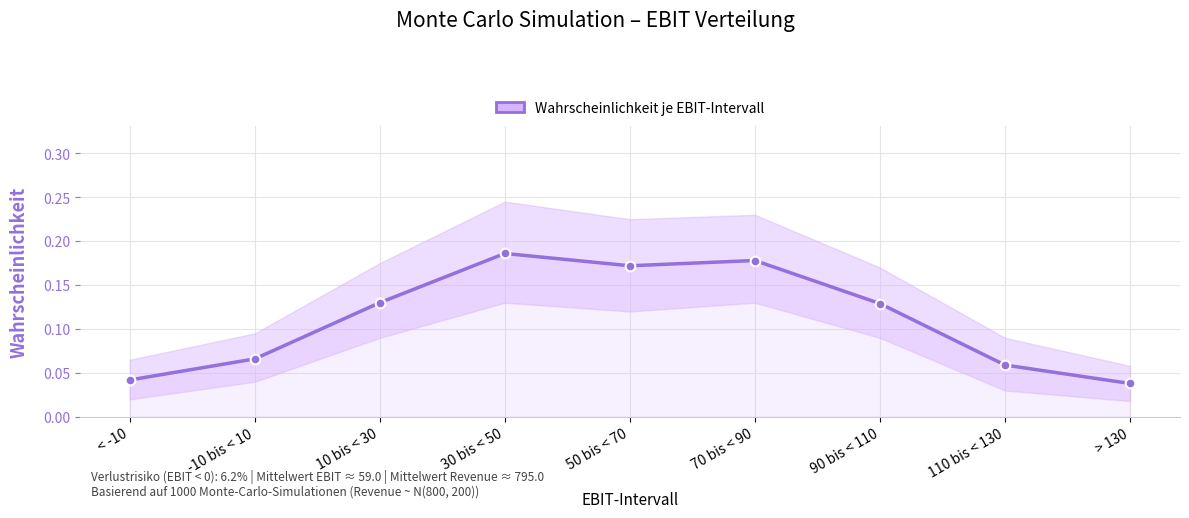

What is the label of the 3rd point from the left?

10 bis < 30